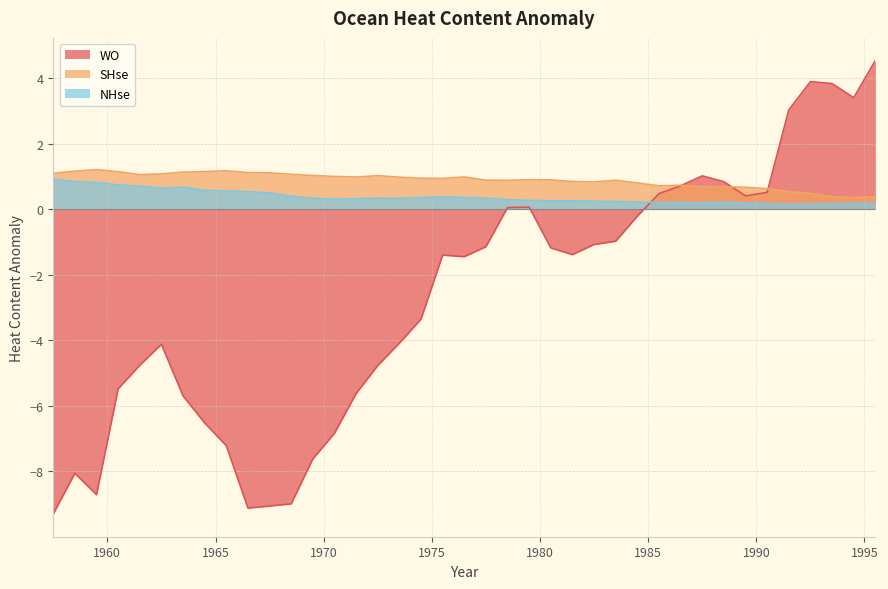

Does the chart have visible grid lines?

Yes